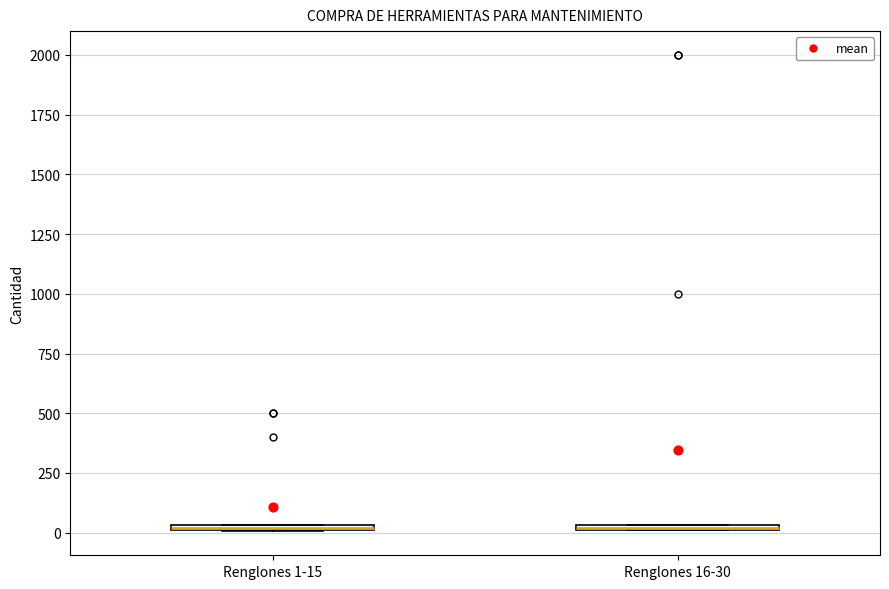

Where is the lower edge of the box for Renglones 1-15 on the y-axis? The values are not printed on the chart, so give them approximately, as read against the axis.

0